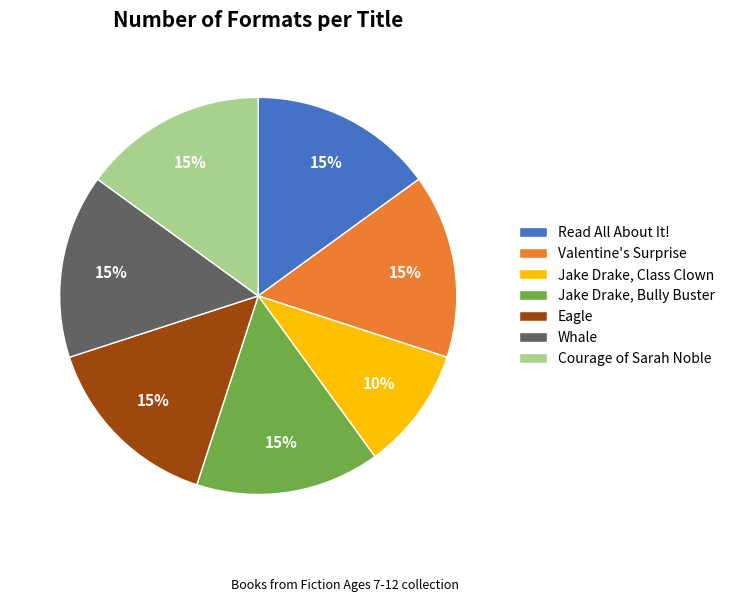

How many segments does this pie chart have?

7